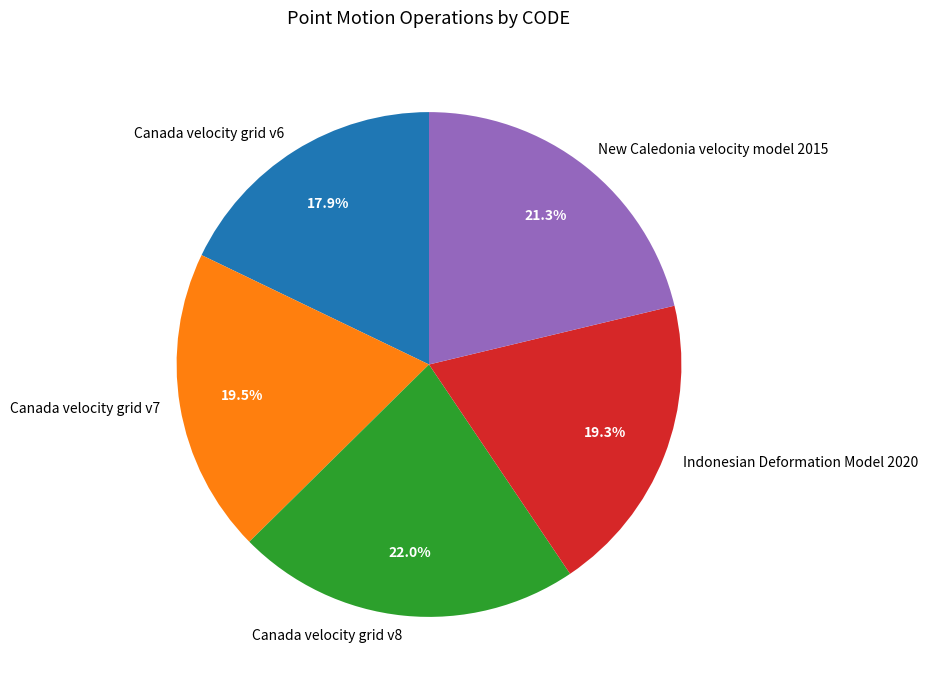

The Canada velocity grid v8 slice represents 22% of the pie. True or false?

True